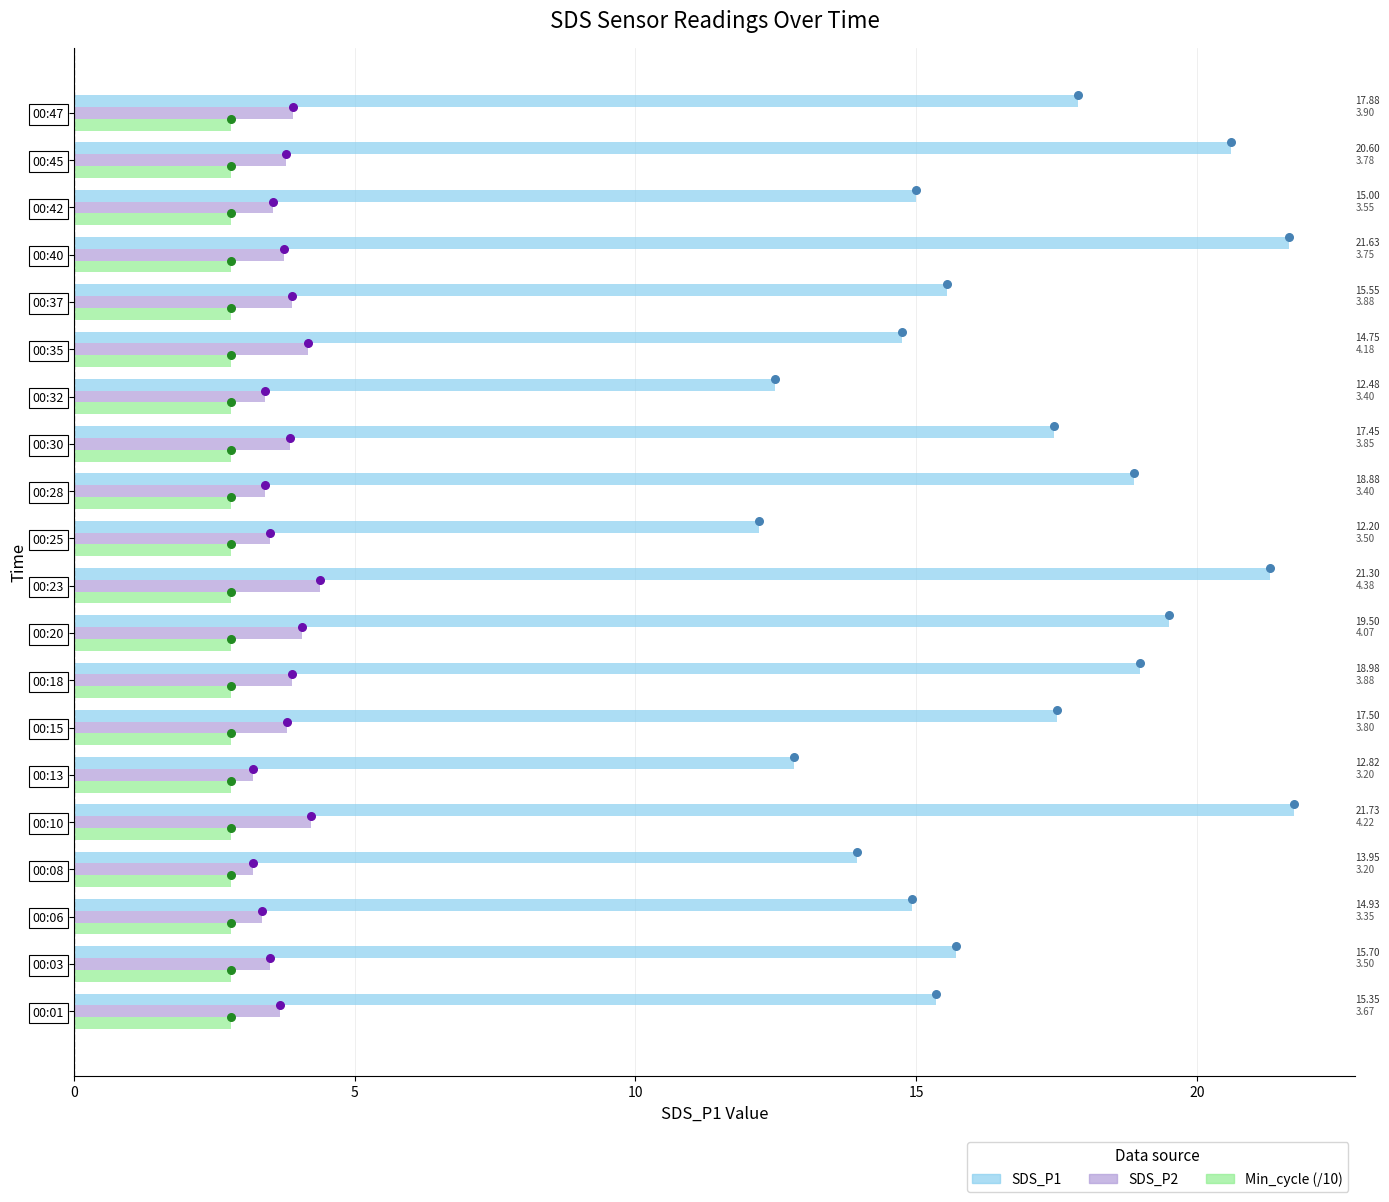

Which series reaches the minimum Y coordinate?

Min_cycle (/10)